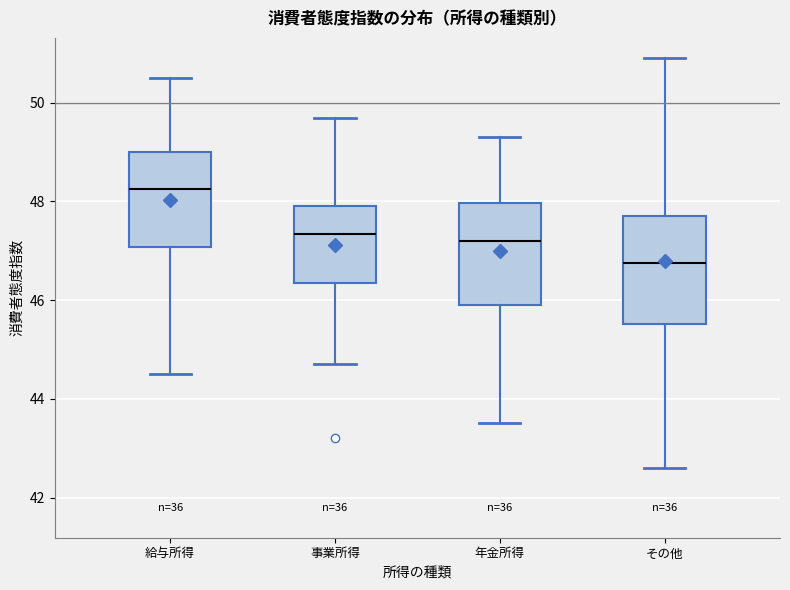

Reading left to right, read every box against the y-axis: the position of its median line, the range the box covers, and the ends of its whiskers. The values are not printed on the chart, so give them approximately, as read against the axis.

給与所得: median 48.2, box 47.0 to 49.0, whiskers 44.6 to 50.6
事業所得: median 47.4, box 46.4 to 48.0, whiskers 44.8 to 49.8
年金所得: median 47.2, box 46.0 to 48.0, whiskers 43.6 to 49.4
その他: median 46.8, box 45.6 to 47.8, whiskers 42.6 to 51.0